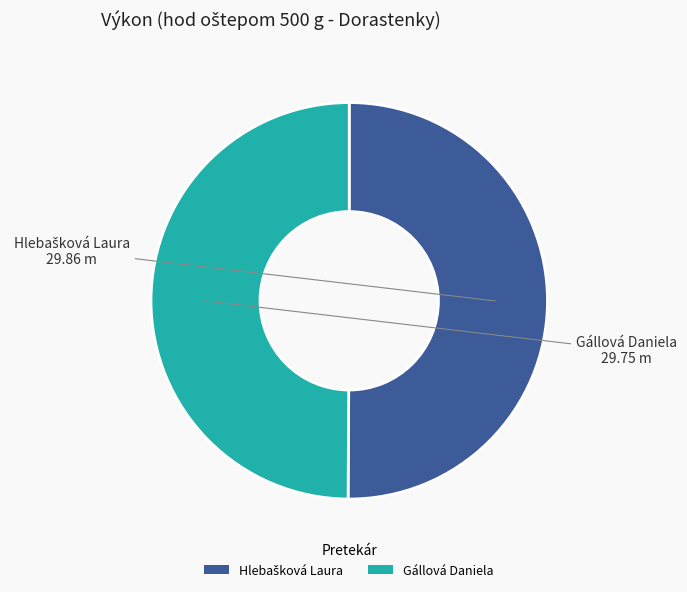

True or false: Gállová Daniela accounts for 55% of the total.

False